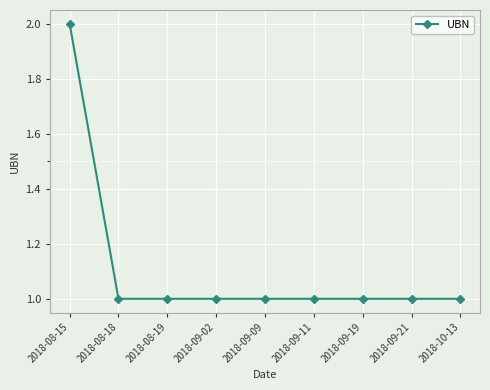

Count the values in the range 1 to 2.

9